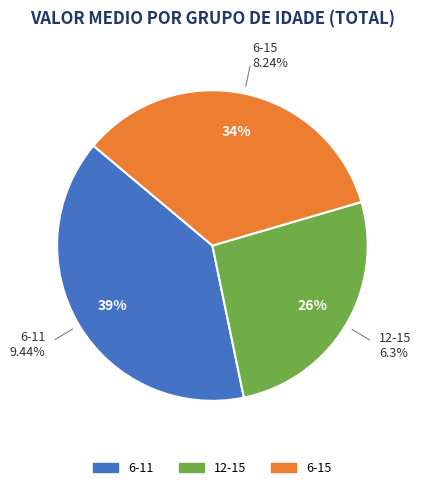

How many slices are in this pie chart?

3